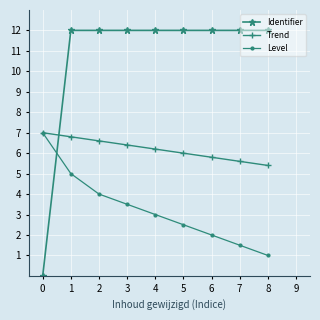

Count the Trend values in the range 5 to 6.

4